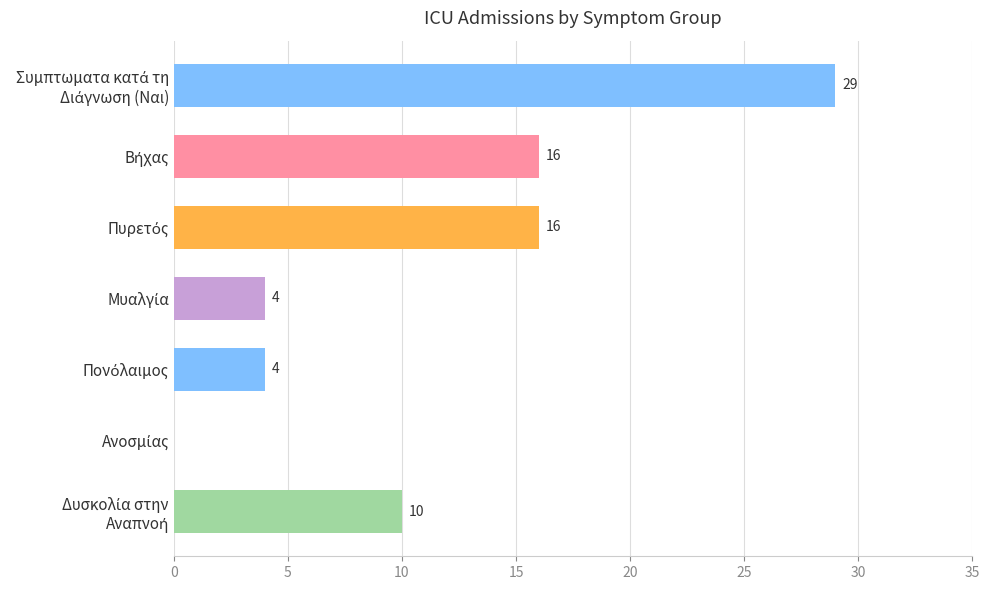

What is the sum of all values?

79